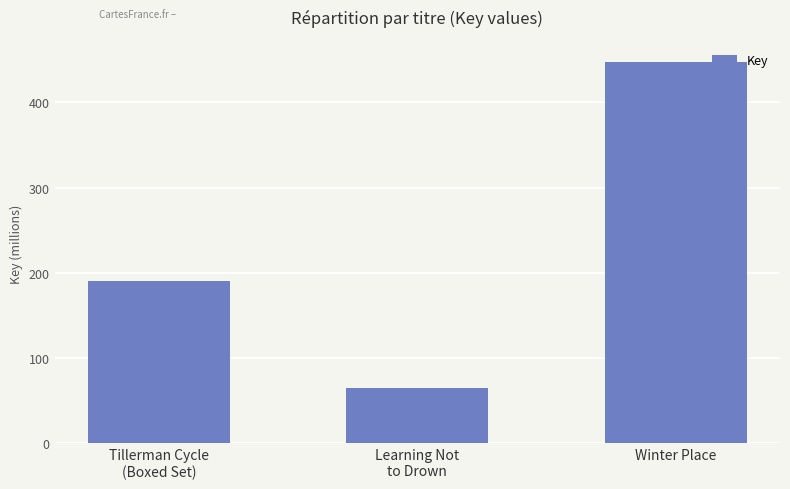

Read the value at Tillerman Cycle
(Boxed Set), to the nearest 100.

190265000